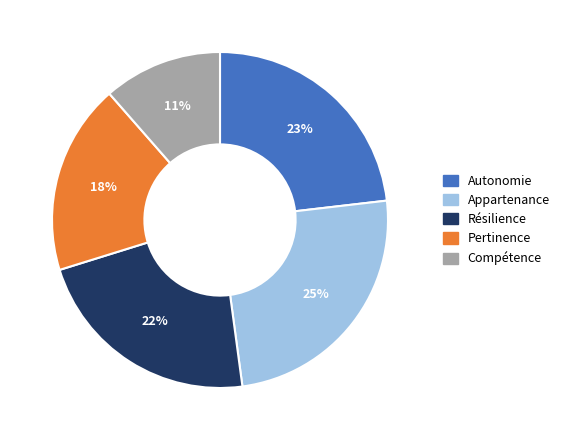

To the nearest percent, what portion does Appartenance represent?

25%